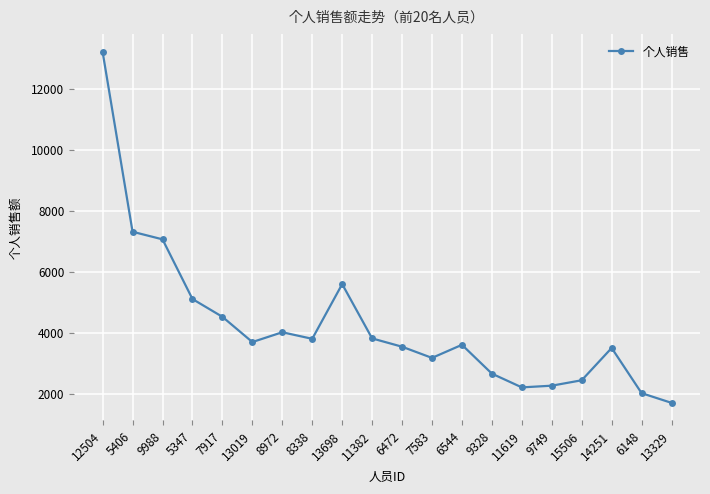

Is it true that the value at 13329 is 2250.2?

False